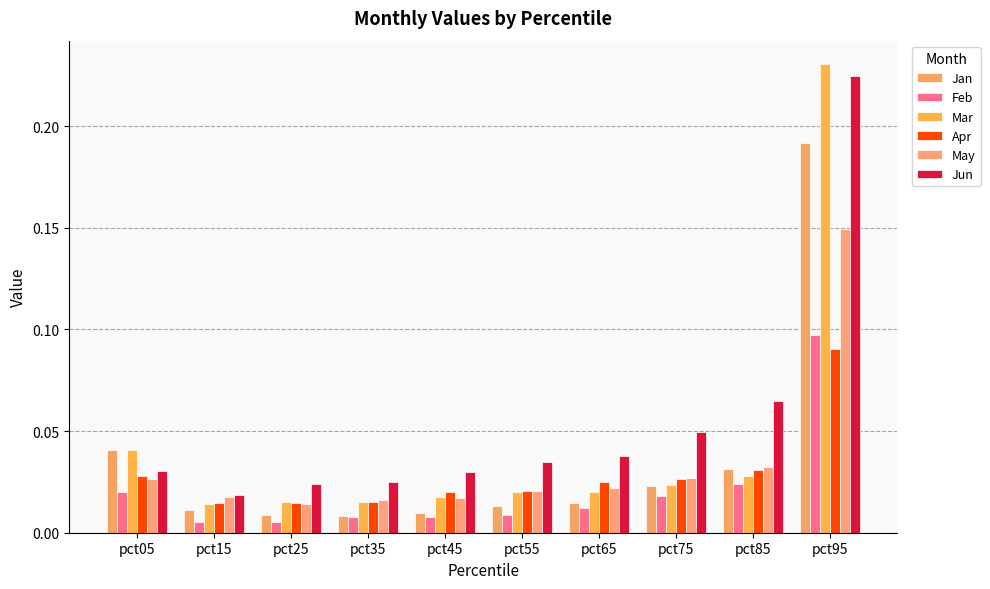

What is the greatest value displayed?

0.2